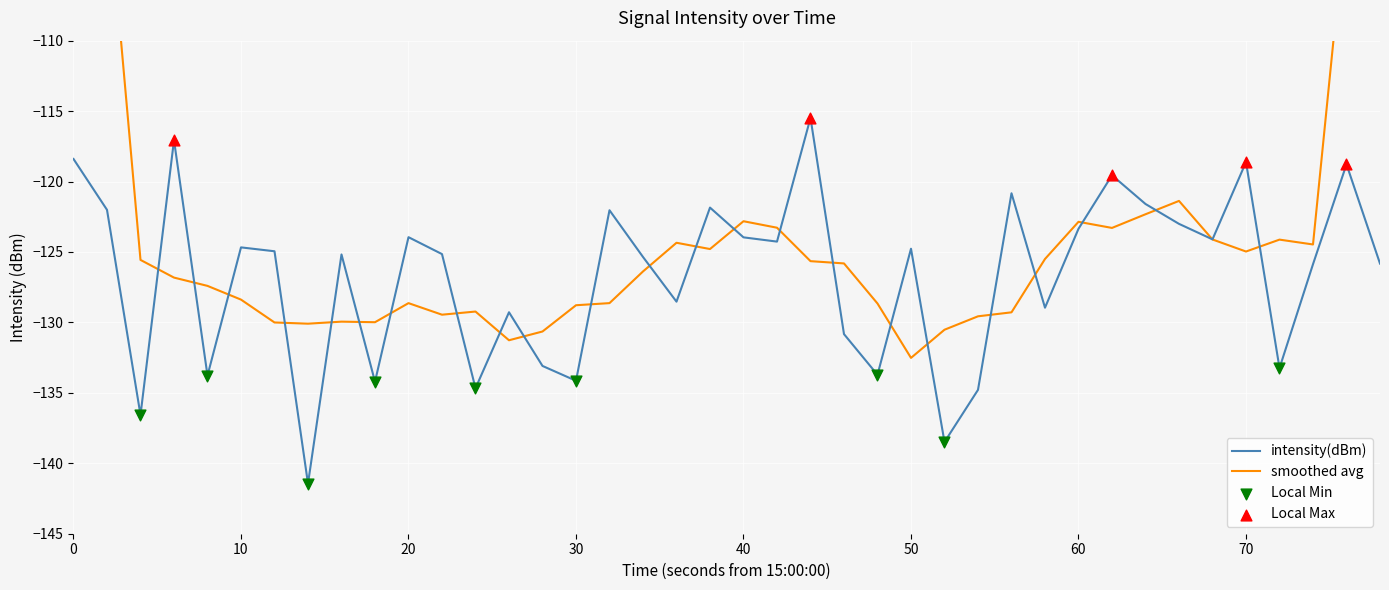

What is the highest value of the intensity(dBm) series?

-115.5